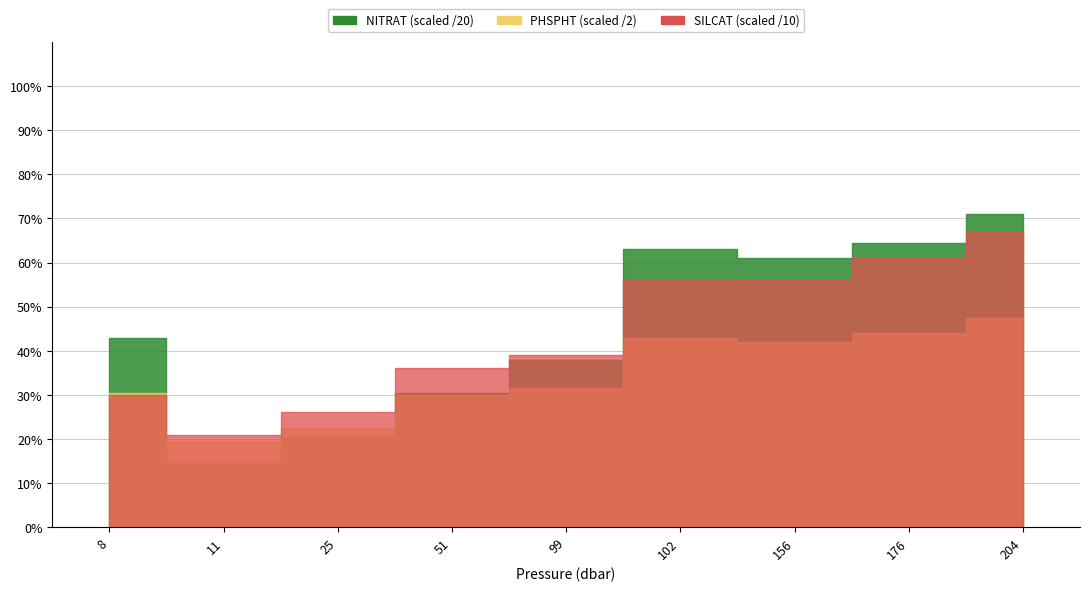

True or false: CTDOXY and CTDSAL intersect in this chart.

False